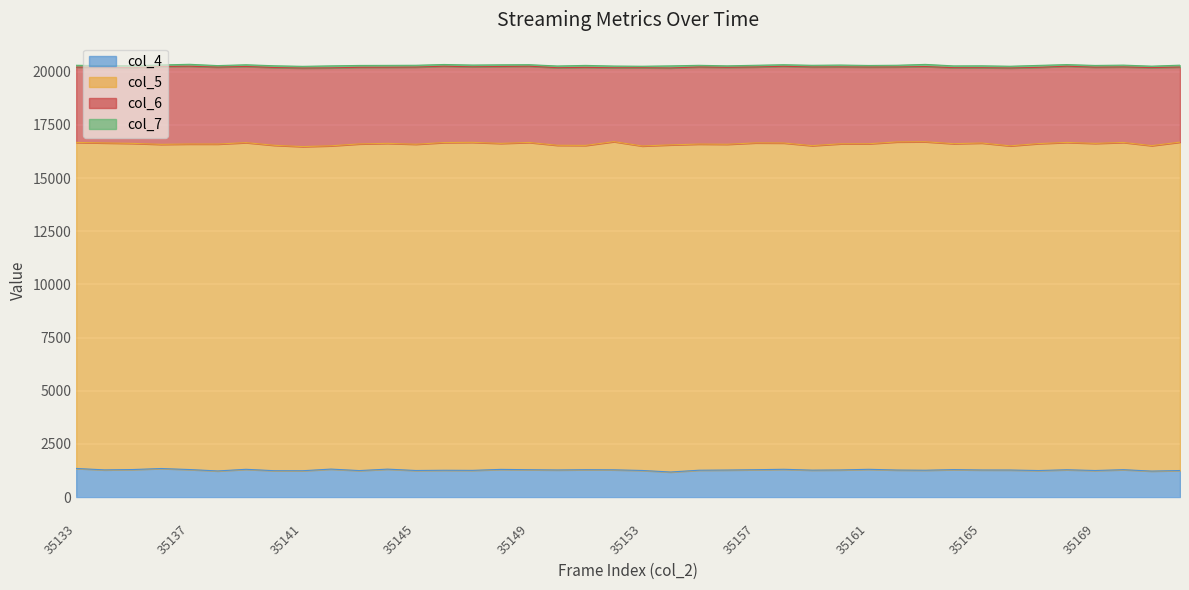

True or false: col_6 and col_5 cross at least once.

False